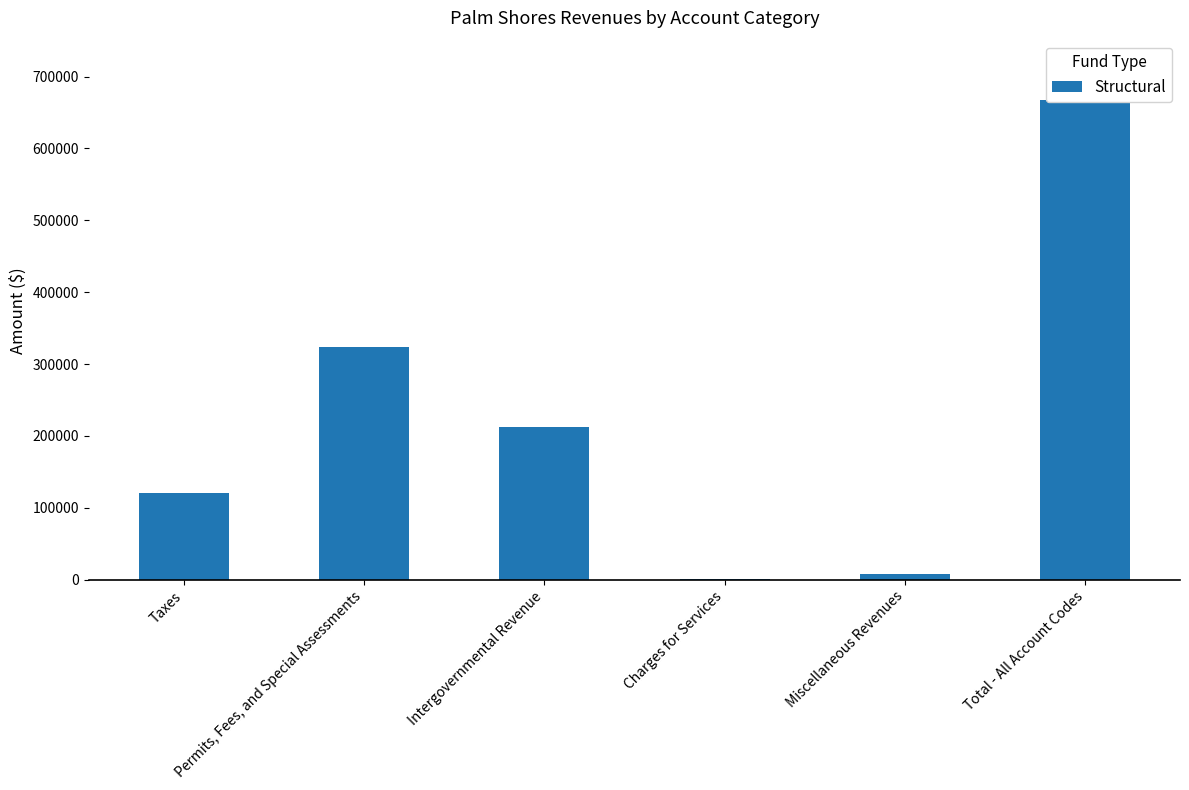

Which label corresponds to the largest value in the chart?

Total - All Account Codes